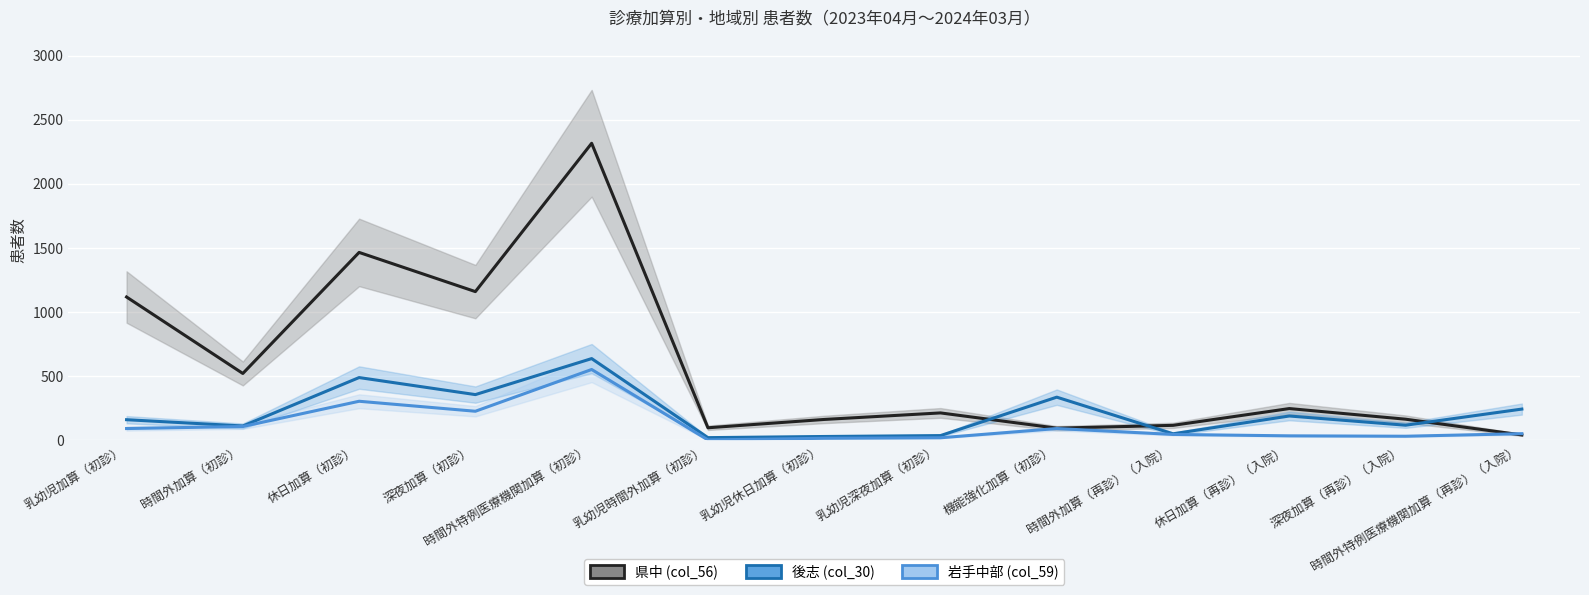

The value of 後志 (col_30) at 休日加算（初診） is 487. True or false?

True